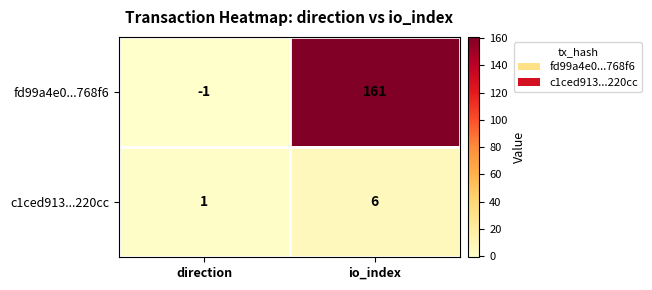

Reading left to right, list all the values displayed in this chart.

fd99a4e0...768f6: -1	161
c1ced913...220cc: 1	6